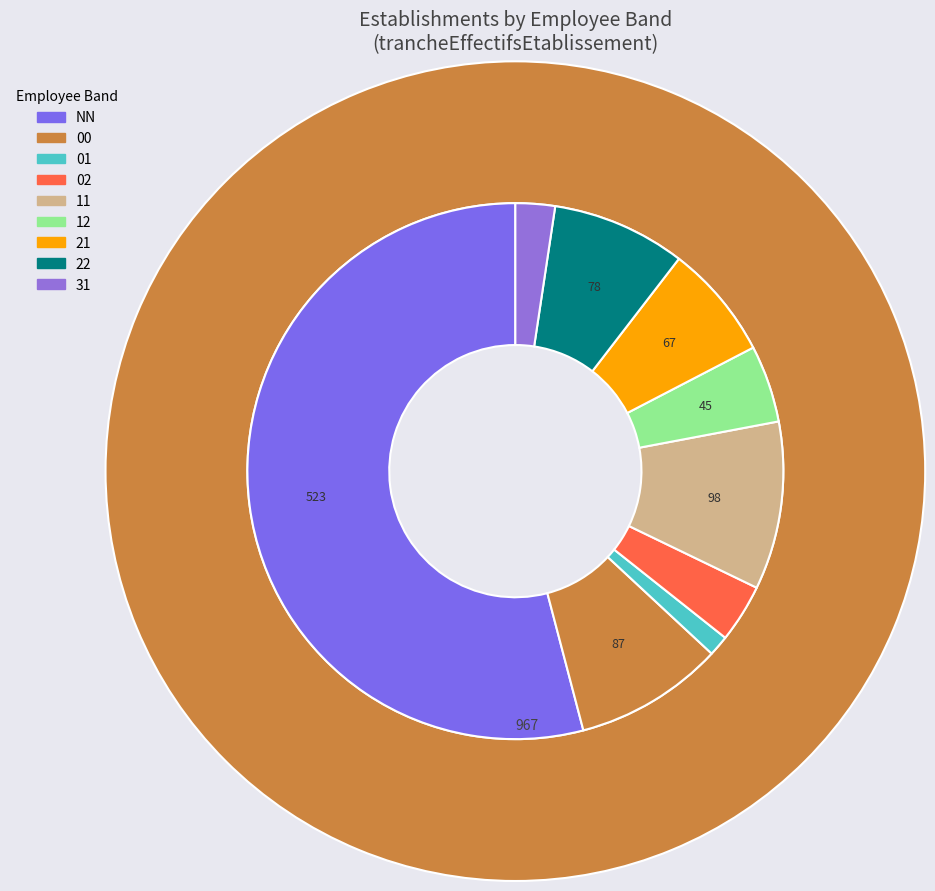

Which slice is the smallest?

01